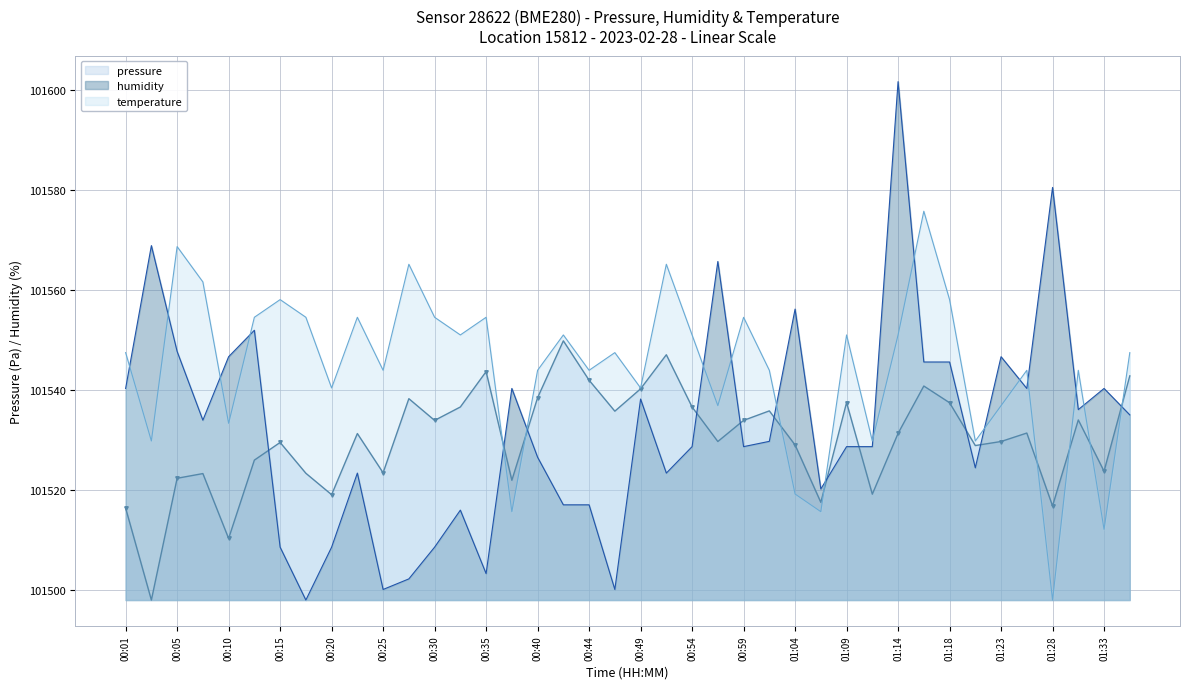

Which series ends up on top after the final intersection of humidity and pressure?

pressure